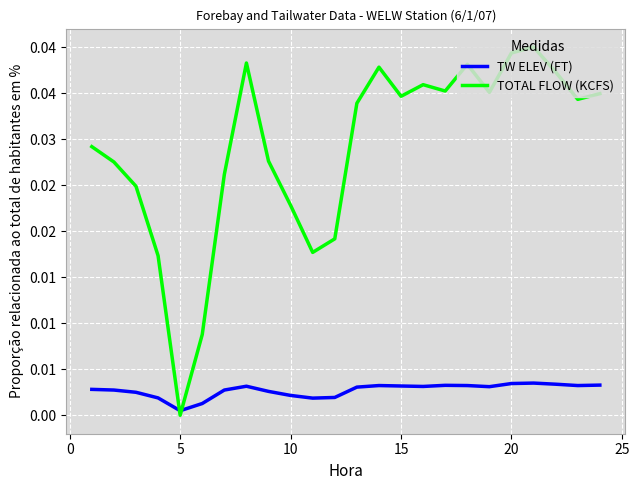

How many interior local valleys does the TOTAL FLOW (KCFS) series have?

6